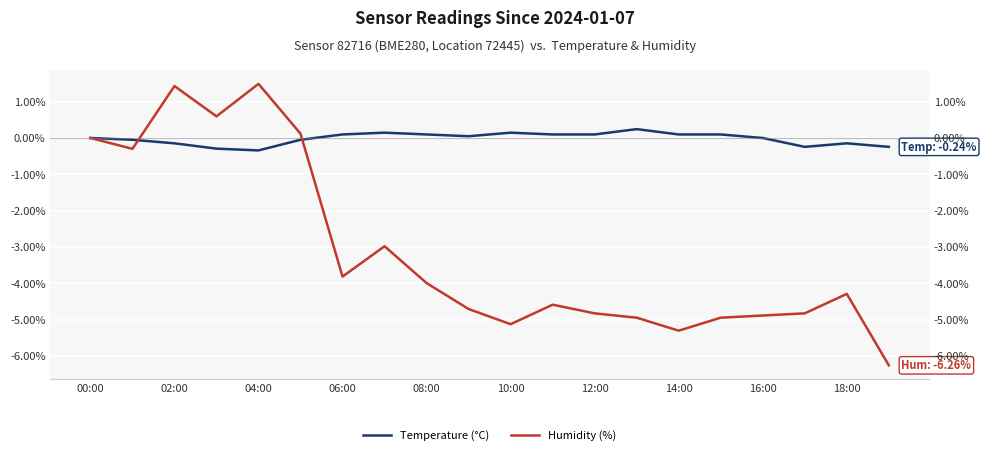

What are all the series names shown in the legend?

Temperature (°C), Humidity (%)